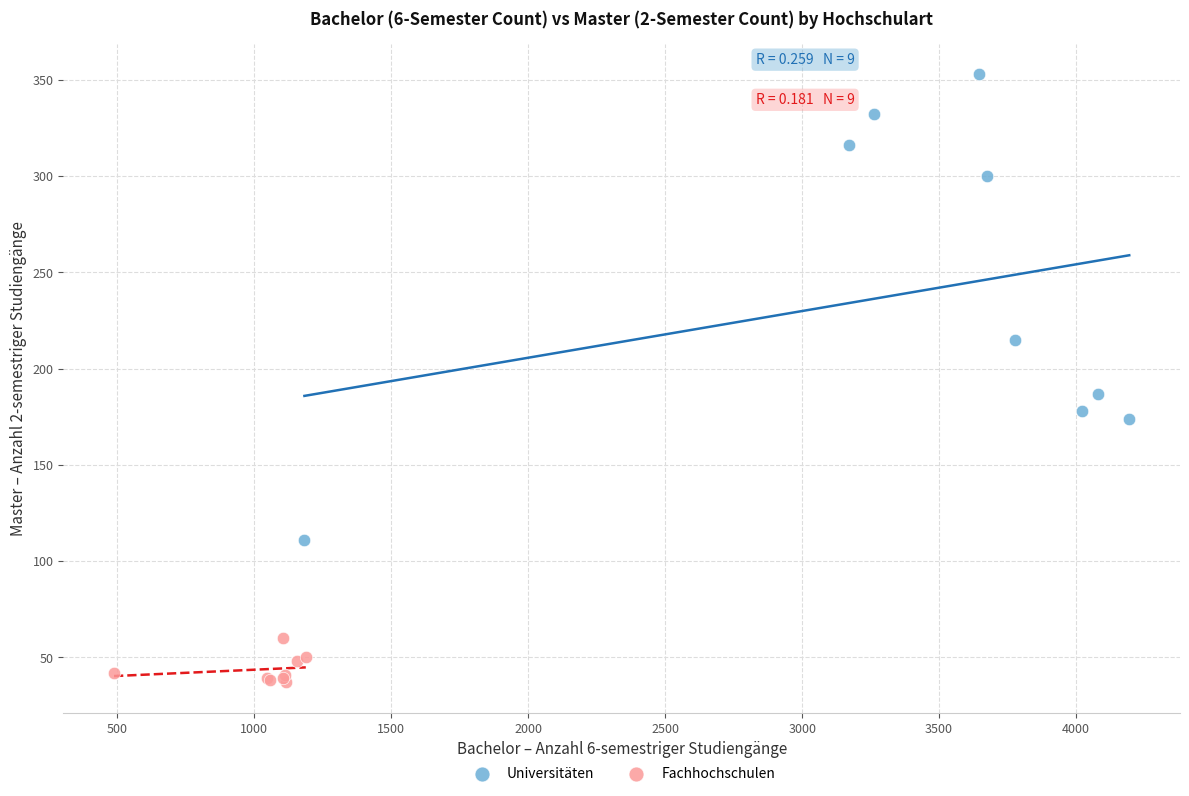

Which series reaches the minimum Y coordinate?

Fachhochschulen